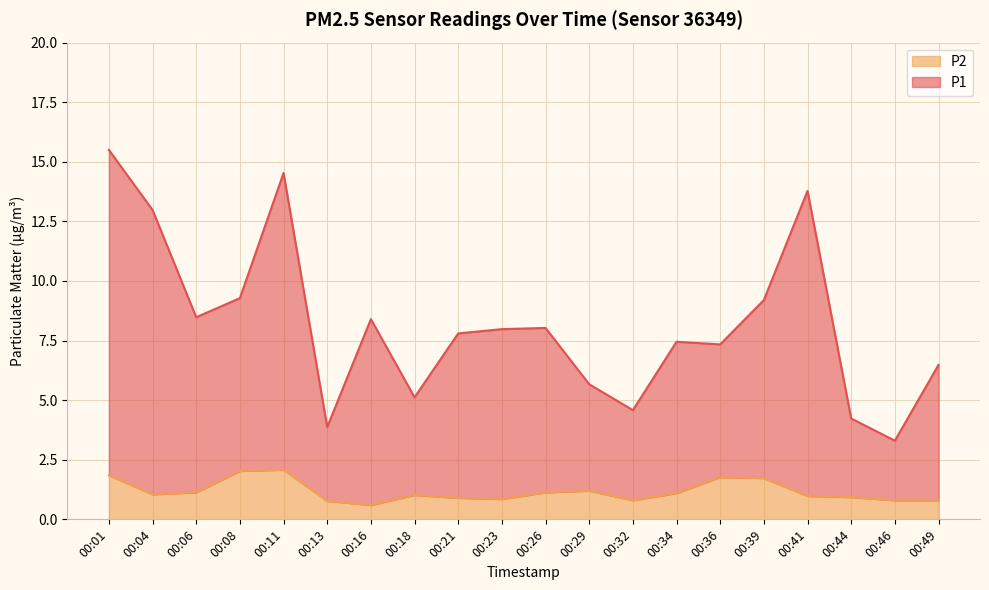

What is the difference between the P2 values at 00:36 and 00:13?

1.0